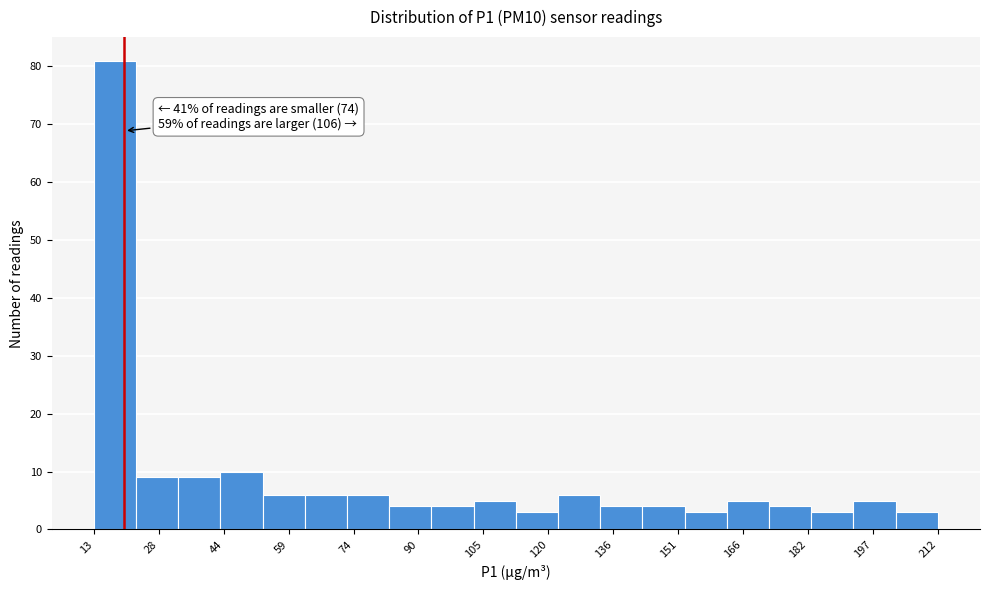

Over which range of the x-axis is the bar tallest?

12 to 22